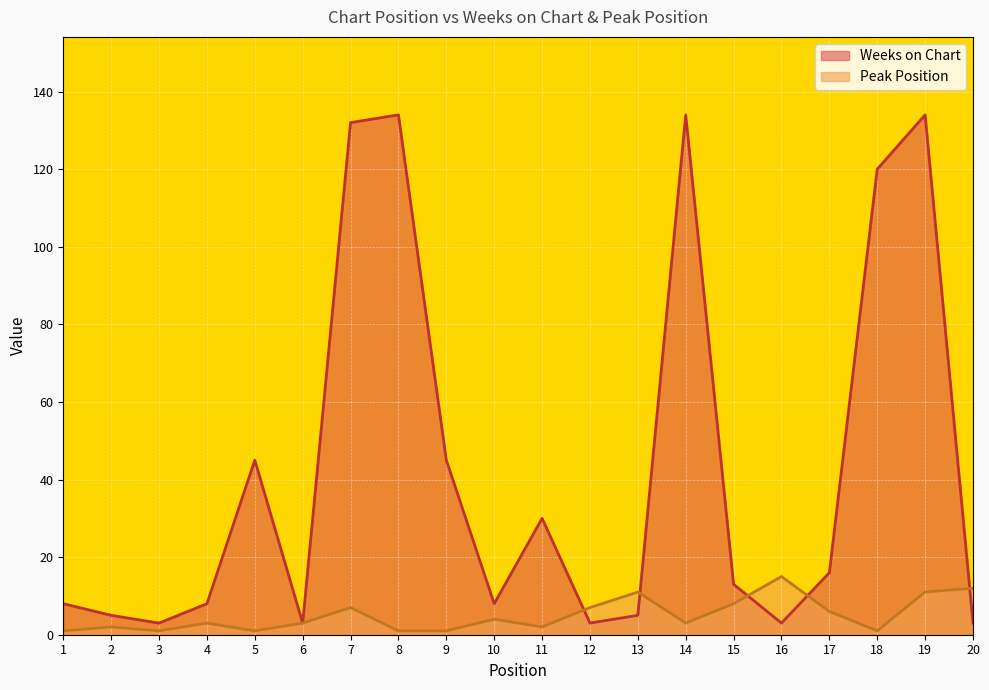

The Peak Position series shows 5 at 12. True or false?

False